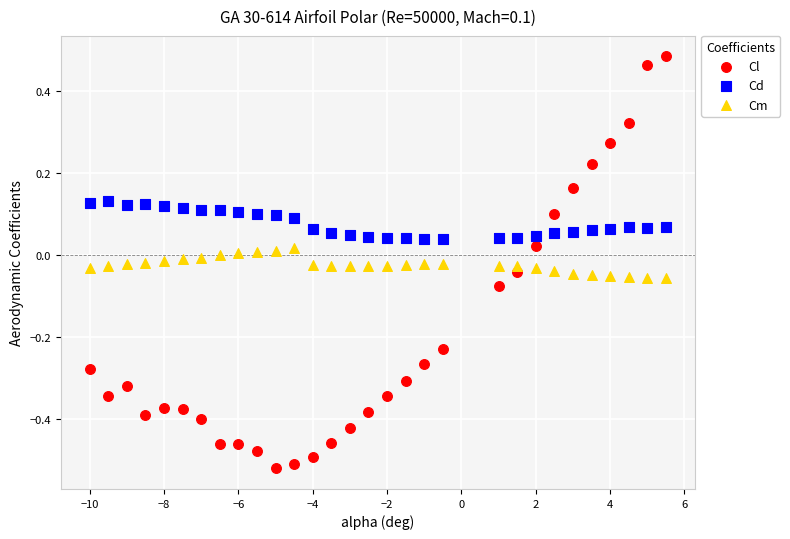

Which series has the widest spread of Y values?

Cl